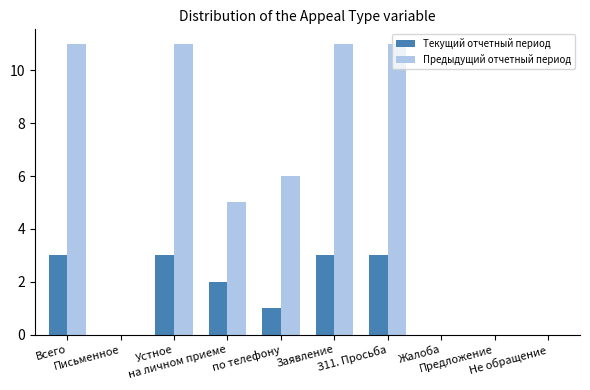

What is the sum of all Предыдущий отчетный период values?

55